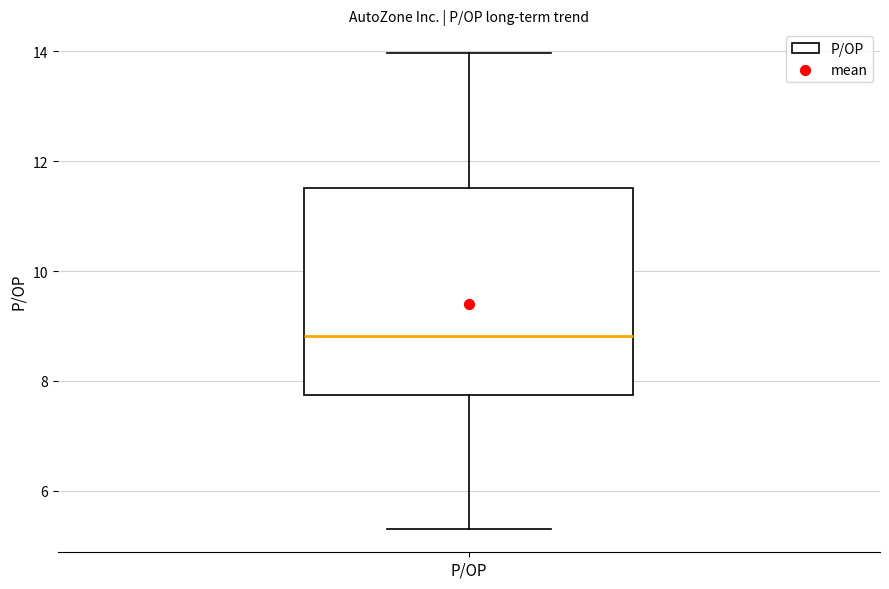

Transcribe this box plot: give where the median line is, the range the box spans, and where the two whiskers end, as read against the y-axis. The values are not printed on the chart, so give them approximately, as read against the axis.

median 8.8, box 7.8 to 11.6, whiskers 5.4 to 14.0